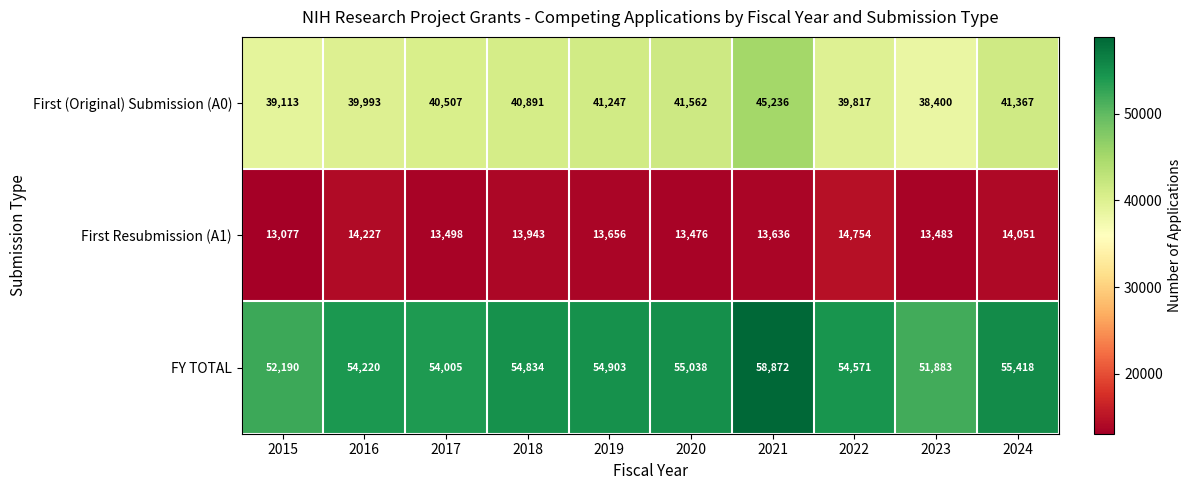

The FY TOTAL series shows 52190 at 2015. True or false?

True